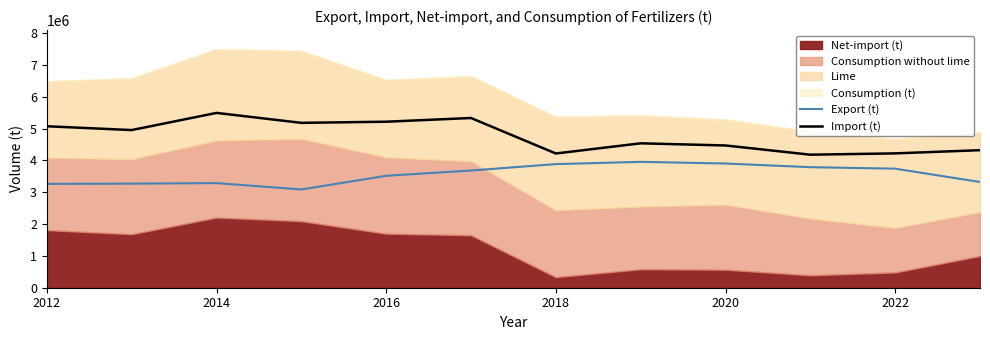

How many lines are shown in the chart?

2